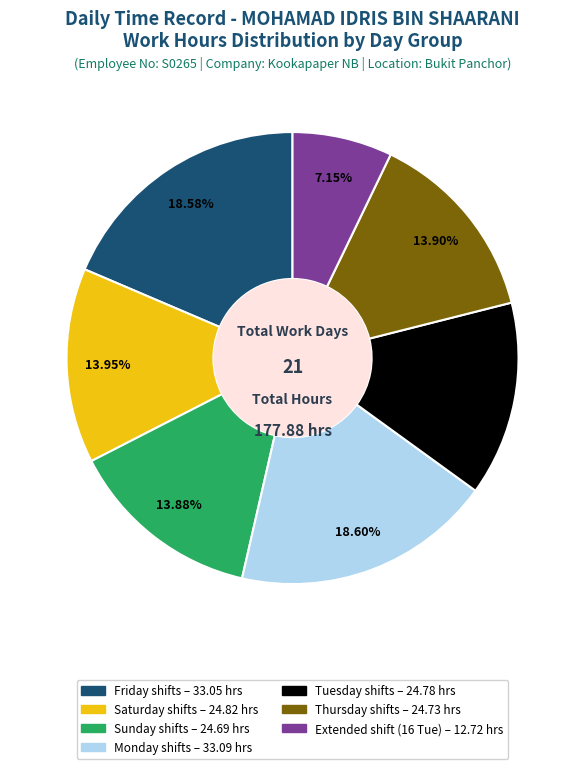

Is there any slice that represents more than half of the pie?

No